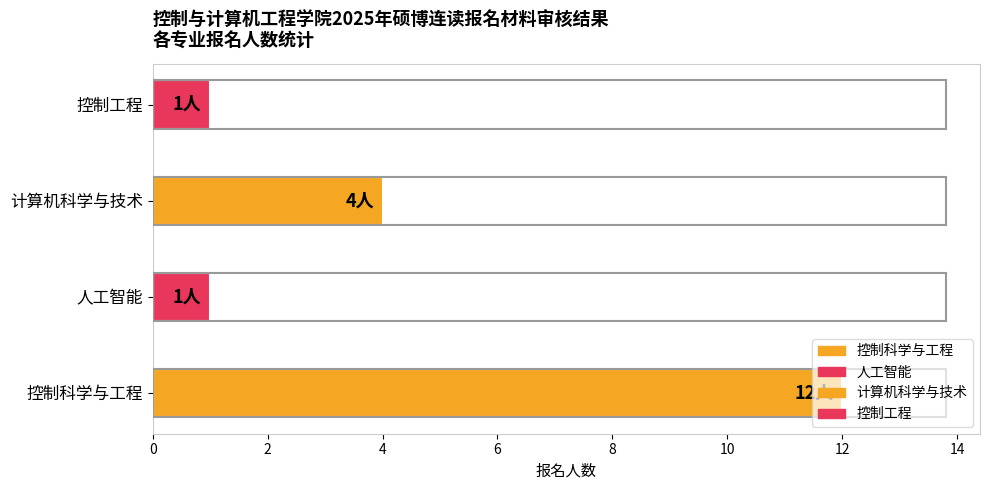

What is the label of the 3rd bar from the right?

人工智能